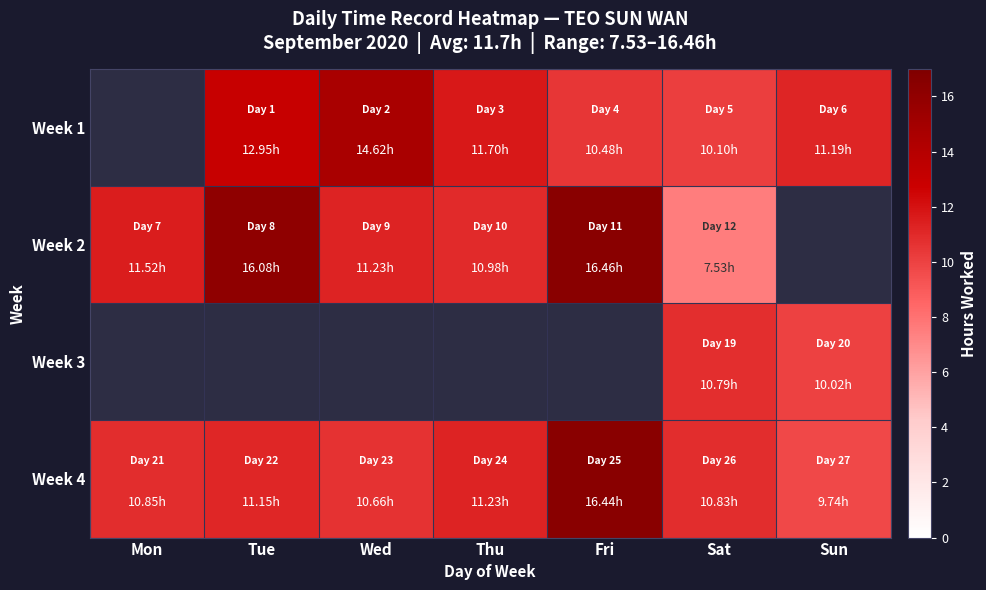

Which series changed the most between Tue and Wed?

Week 2